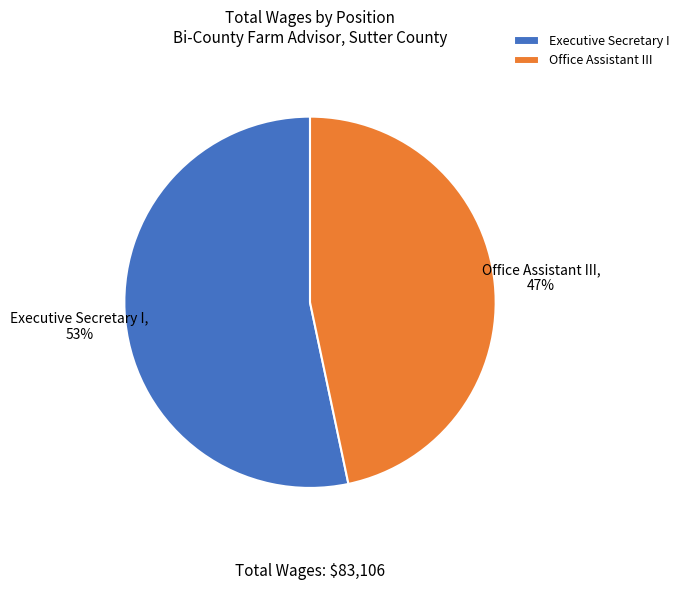

Rank the categories by value from lowest to highest.

Office Assistant III, Executive Secretary I